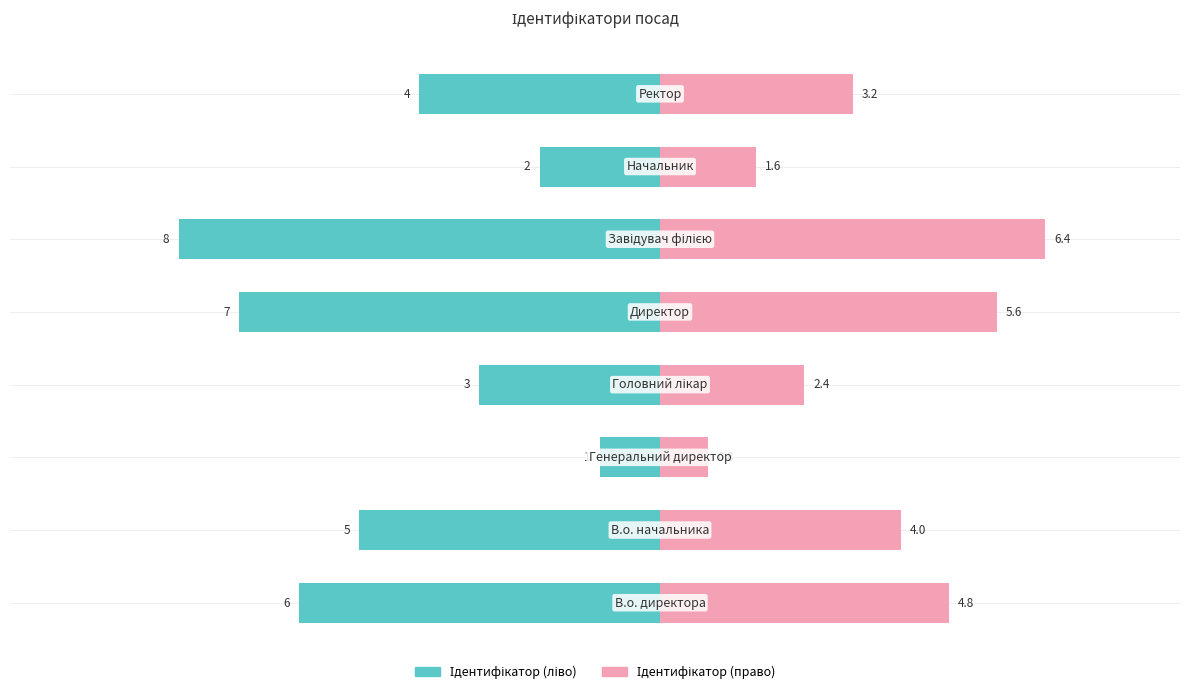

What is the total value across all series at 3?

-0.6